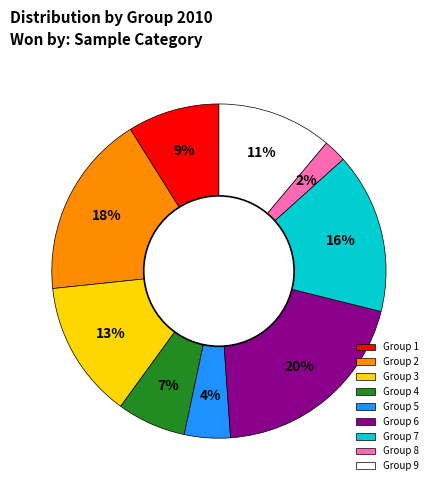

Is the sum of Group 8 and Group 4 greater than half?

No